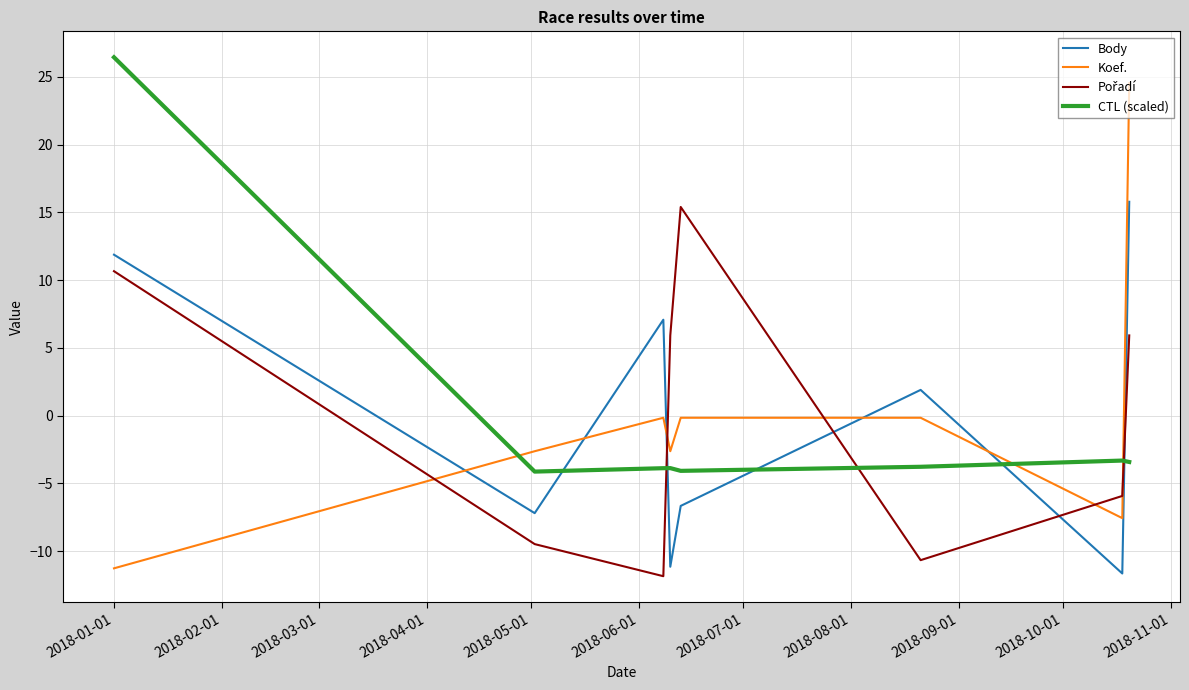

Which series has the widest spread of values?

Koef.